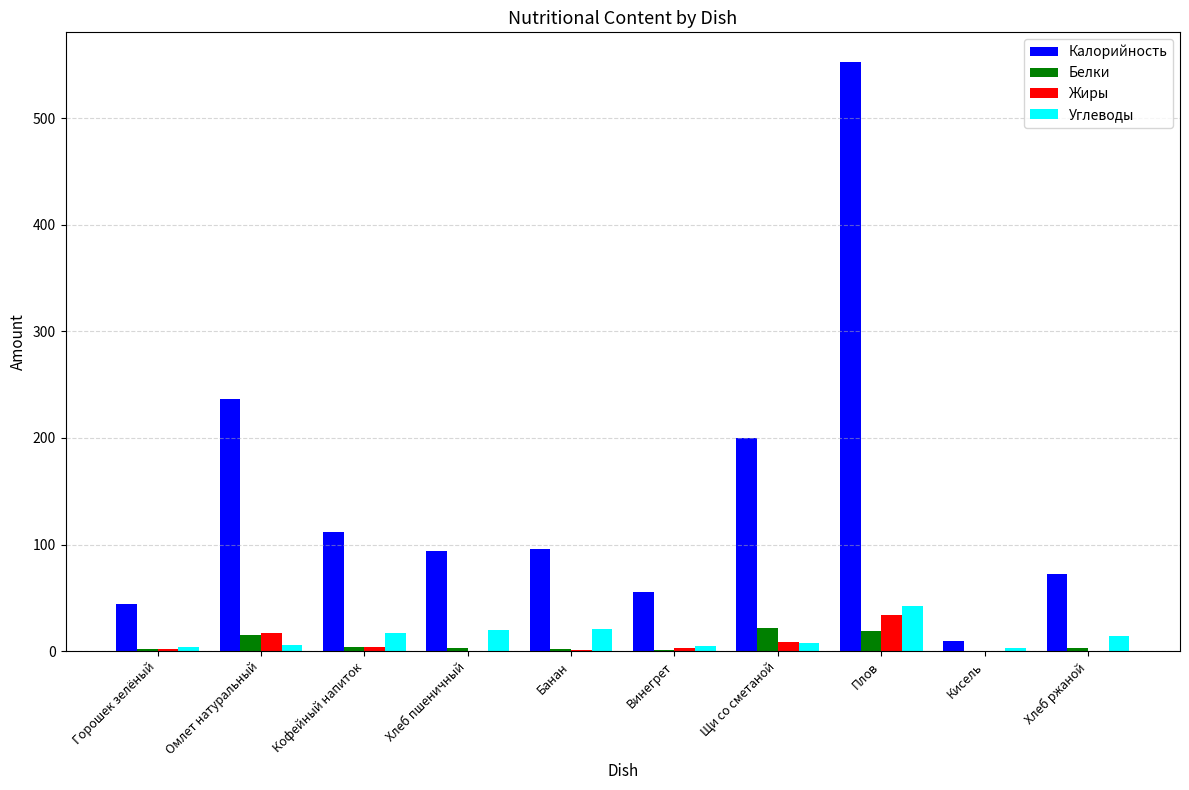

Is the value of Белки at Щи со сметаной greater than the value of Калорийность at Кисель?

Yes